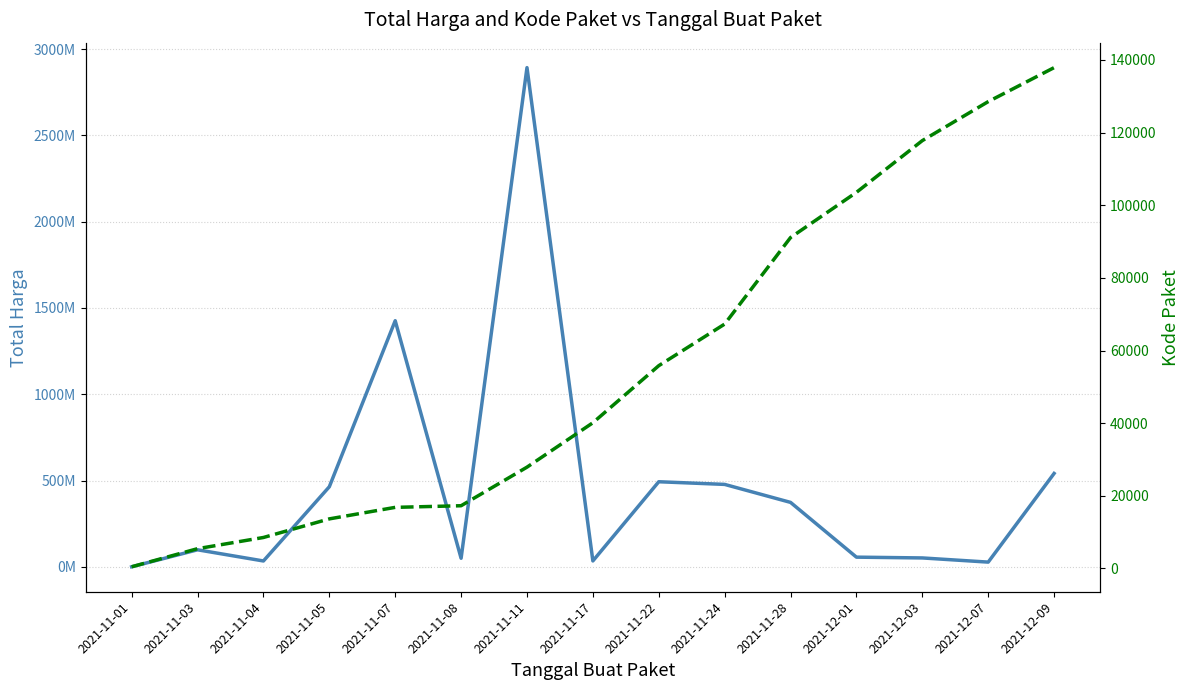

Rank the series by their average value, from lowest to highest.

Kode Paket, Total Harga